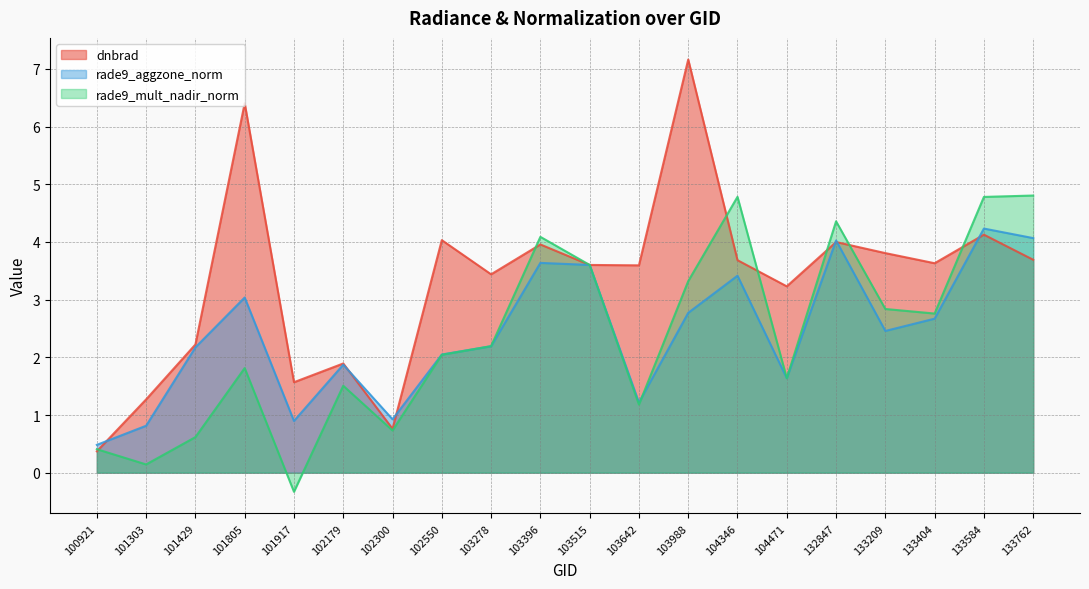

What is the total value across all series at 103396?

11.7